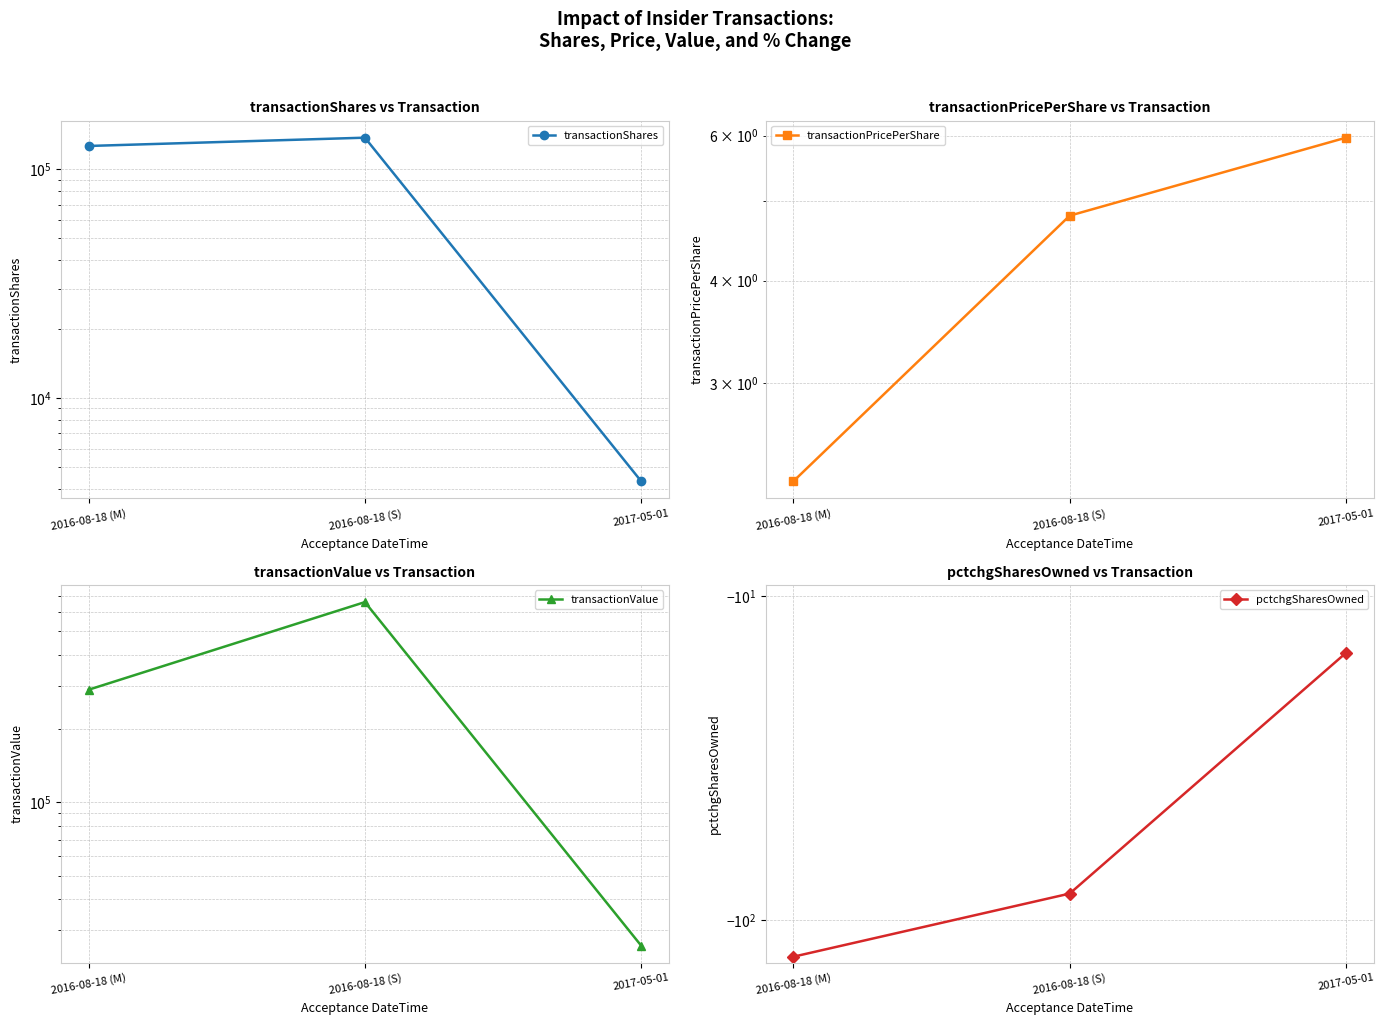

How many lines are shown in the chart?

4